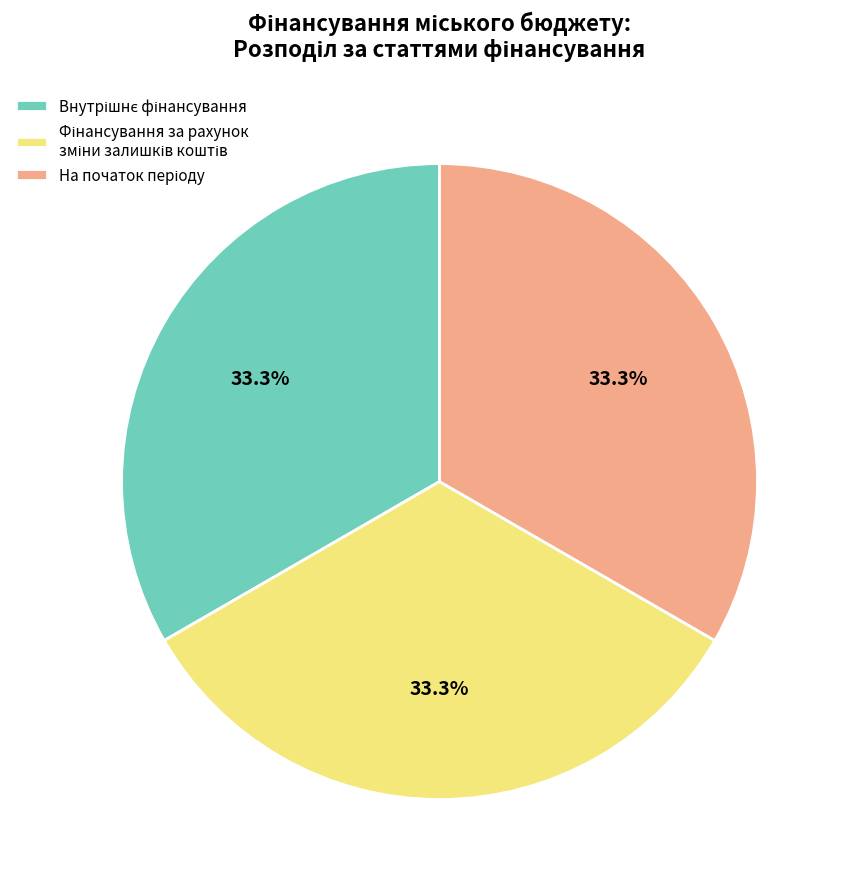

How many segments does this pie chart have?

3